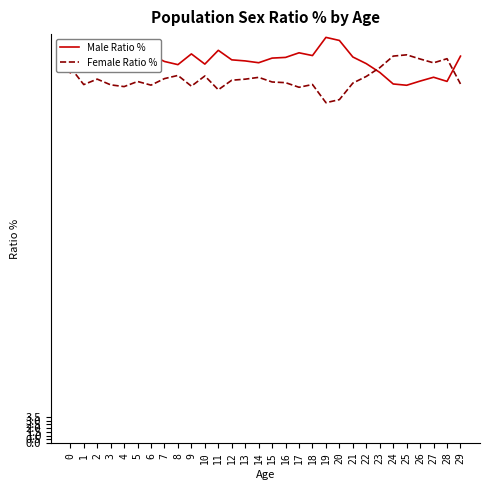

What value does the Male Ratio % series have at 28?

48.5